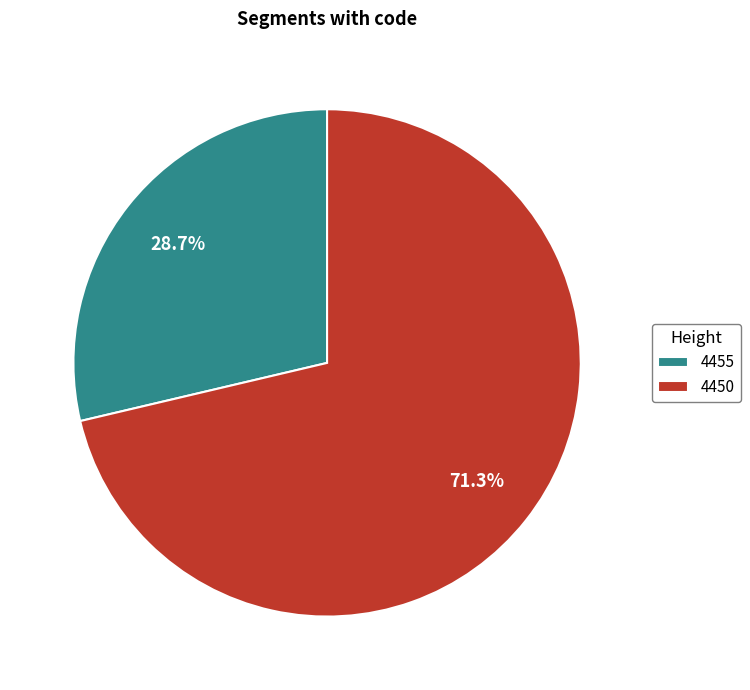

The 4450 slice represents 71% of the pie. True or false?

True